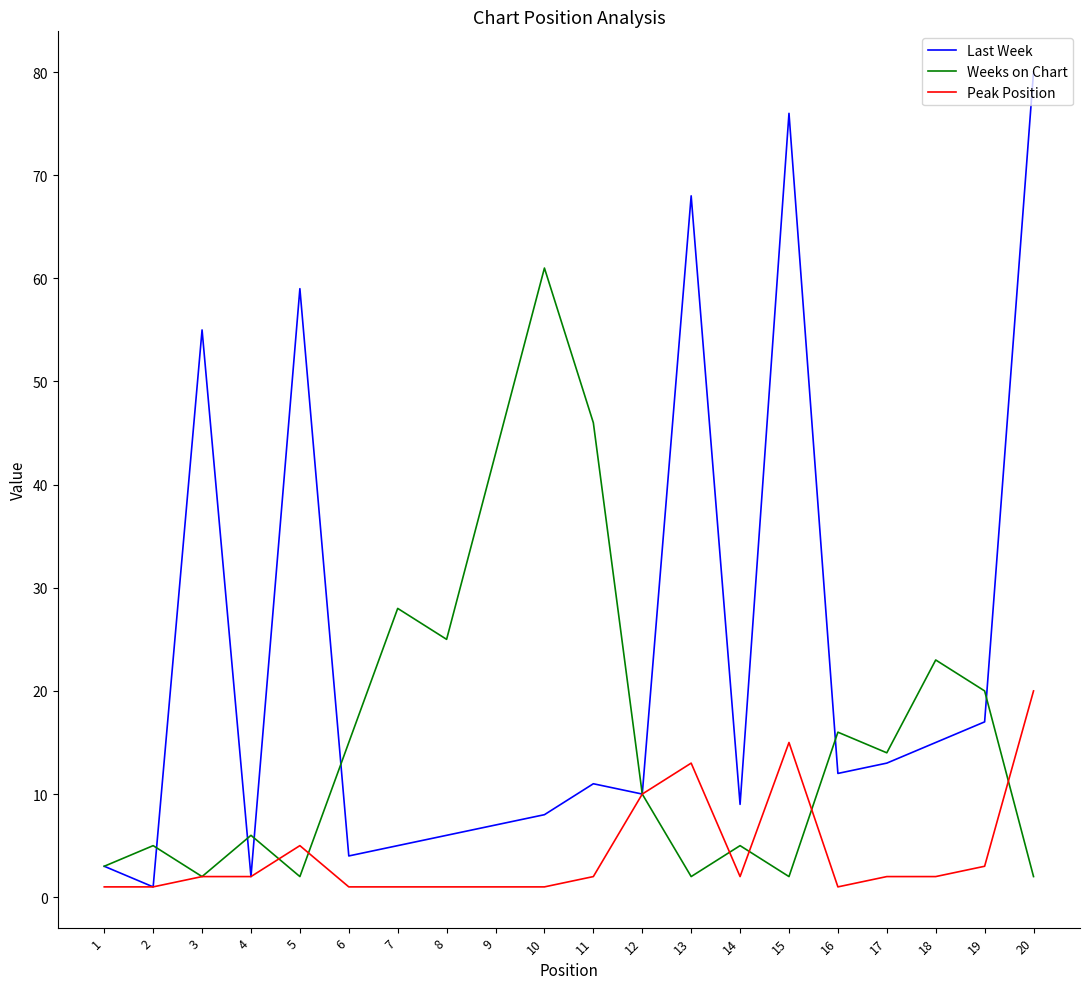

Reading left to right, transcribe all the data shown in this chart.

Last Week: 3	1	55	2	59	4	5	6	7	8	11	10	68	9	76	12	13	15	17	80
Weeks on Chart: 3	5	2	6	2	15	28	25	43	61	46	10	2	5	2	16	14	23	20	2
Peak Position: 1	1	2	2	5	1	1	1	1	1	2	10	13	2	15	1	2	2	3	20